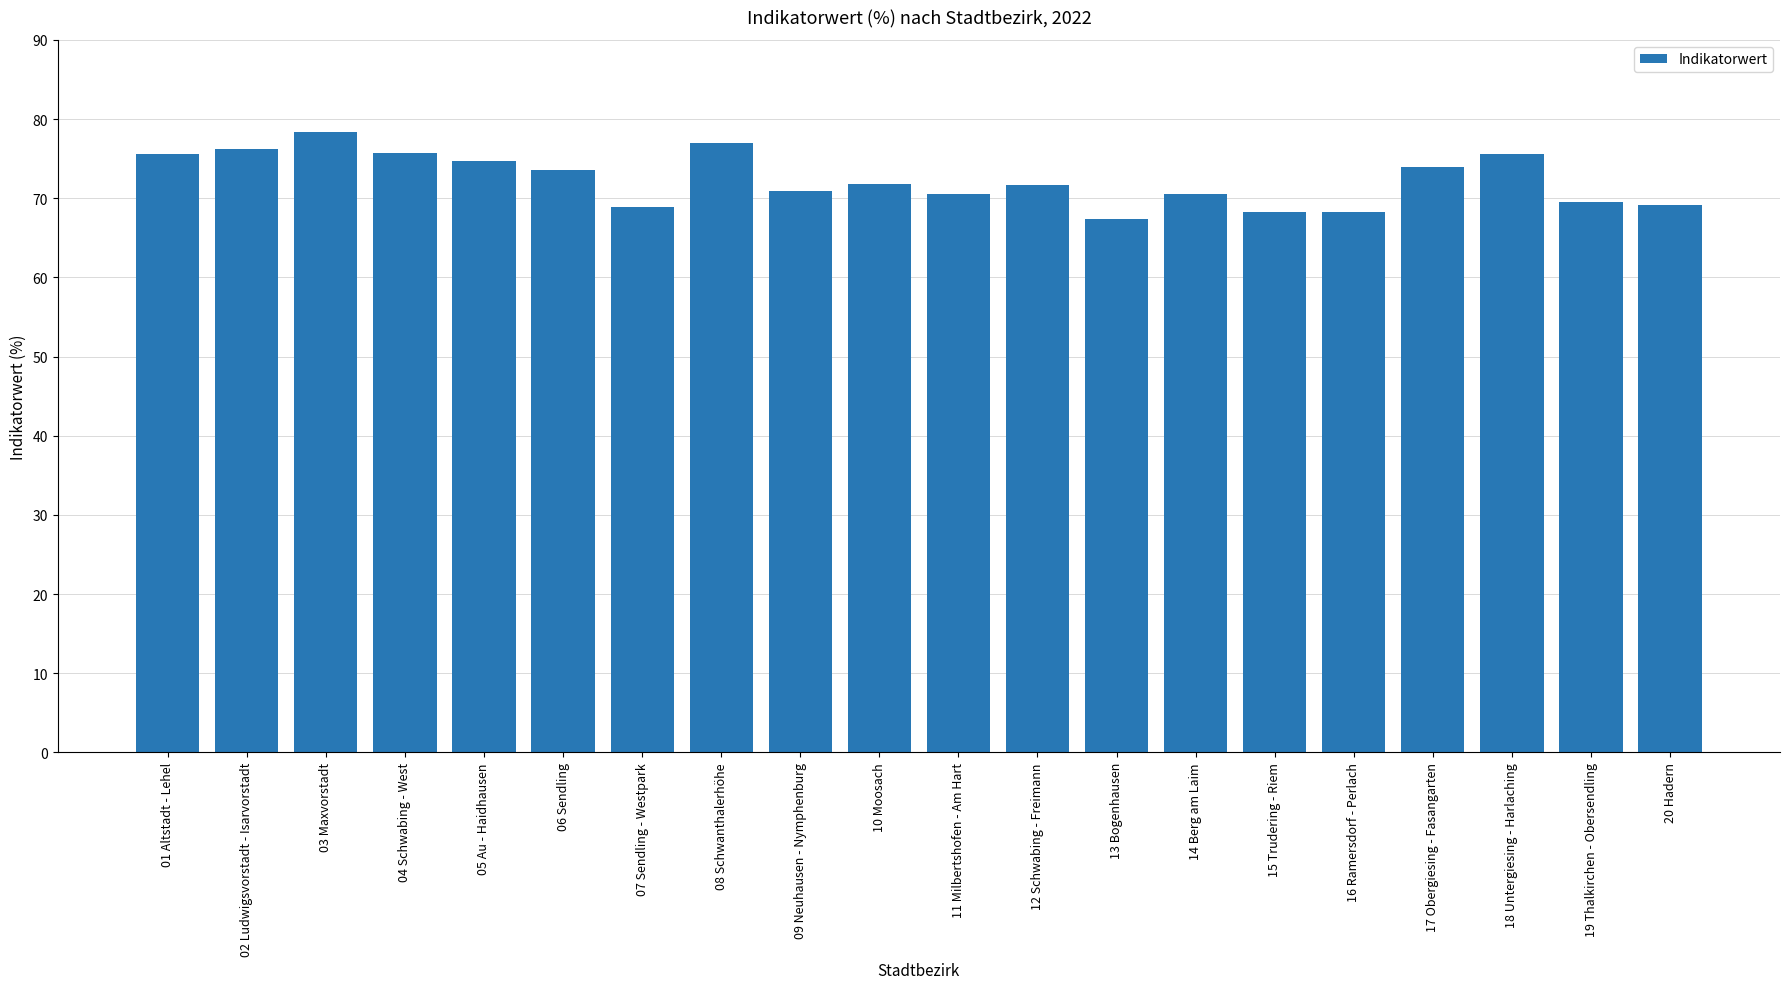

The chart shows a value of 50.6 at 05 Au - Haidhausen. True or false?

False